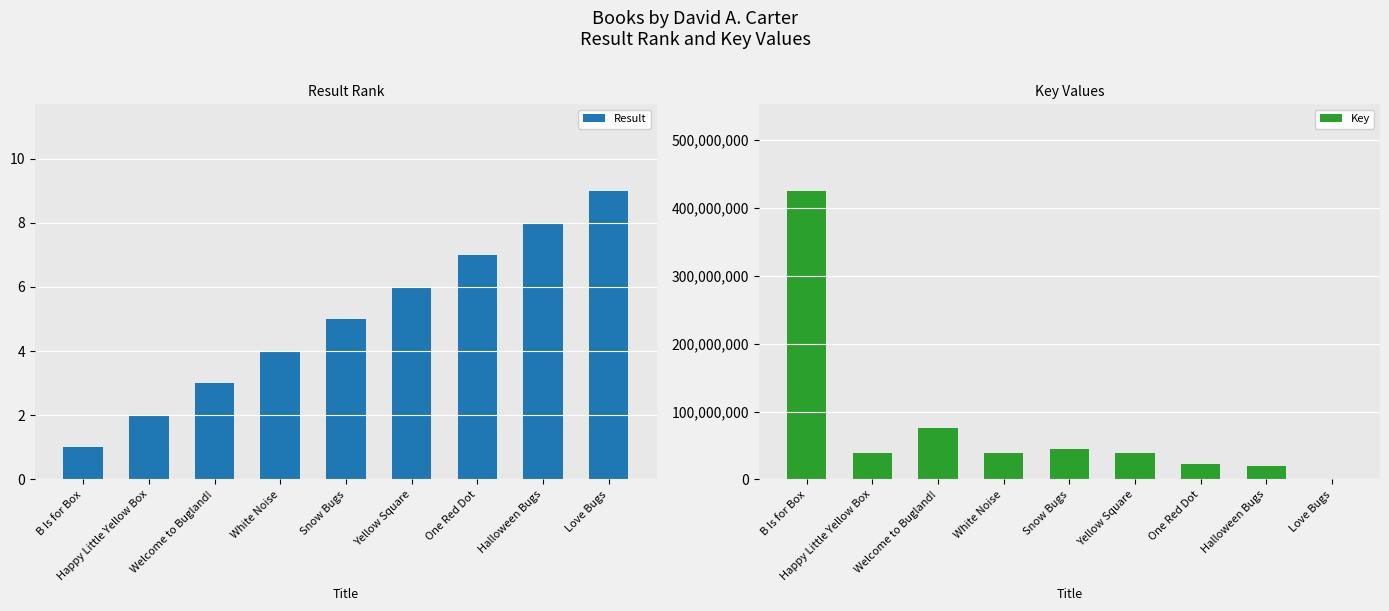

Which series has the largest range (max minus min)?

Key